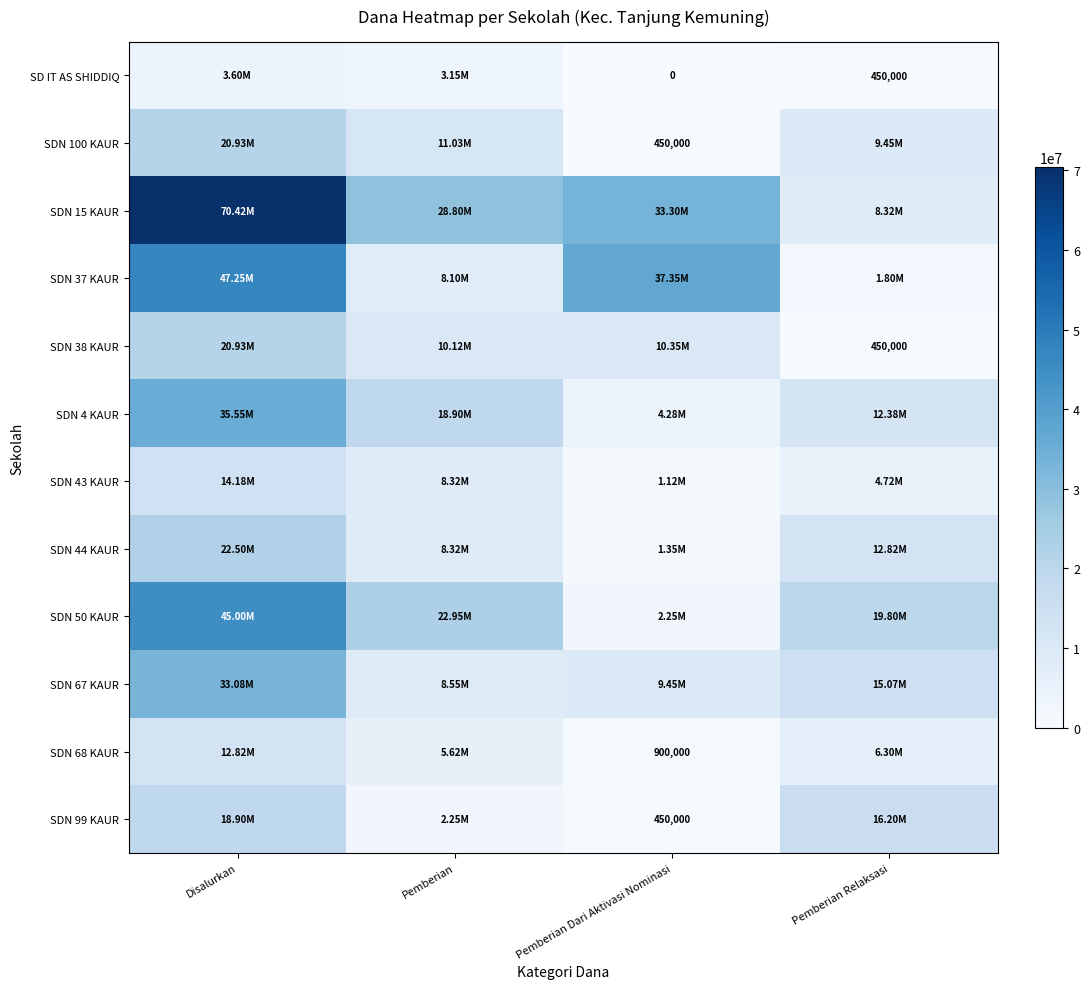

Which series changed the most between Disalurkan and Pemberian?

SDN 15 KAUR